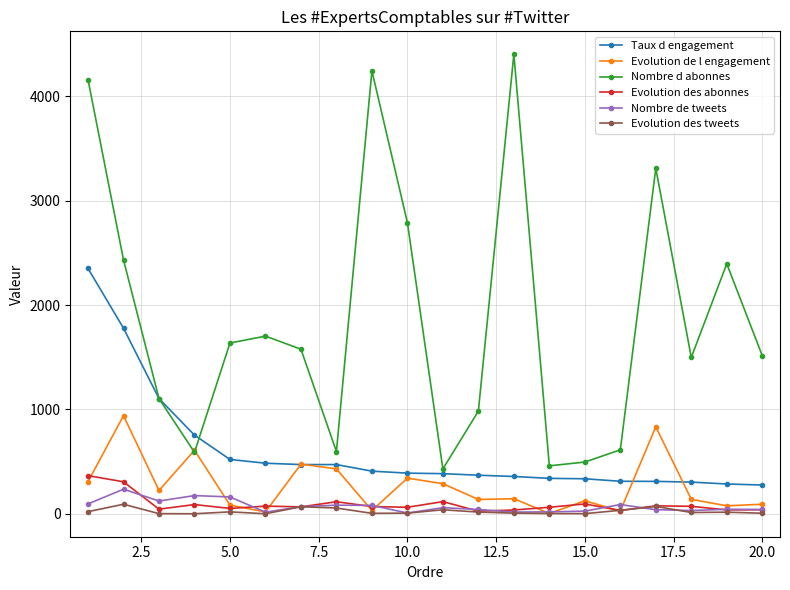

True or false: Nombre d abonnes has more than 0 interior local peaks.

True